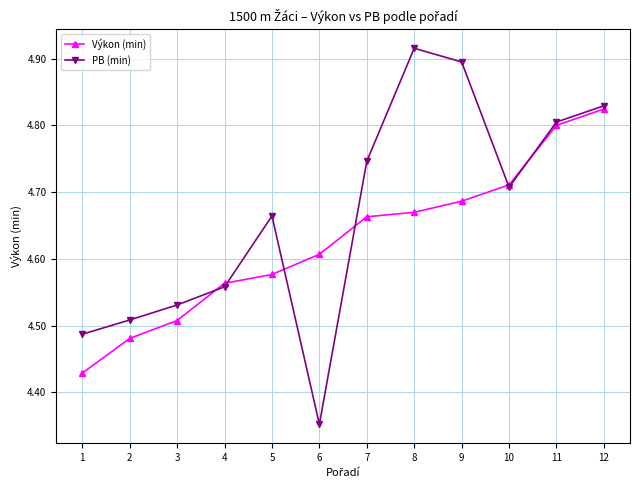

At how many categories does at least one series exceed 4?

12